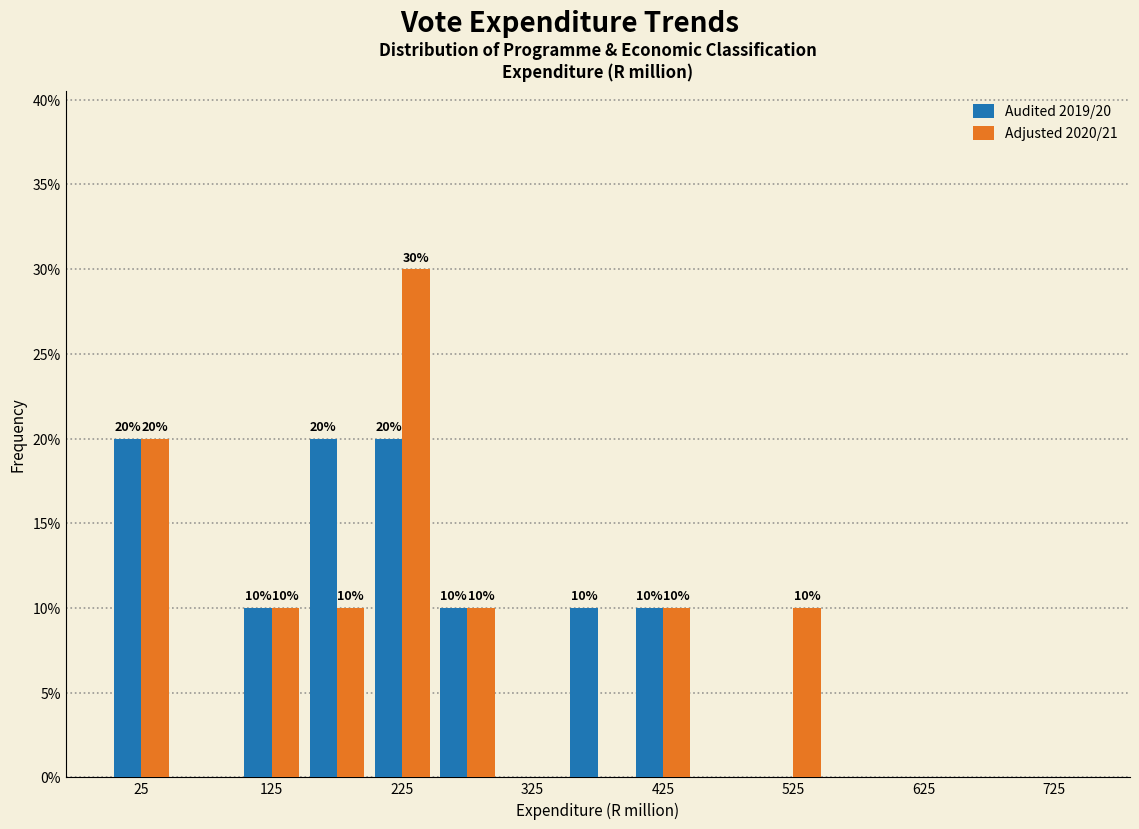

In the Adjusted 2020/21 series, which range on the x-axis has the tallest bar?

200 to 250